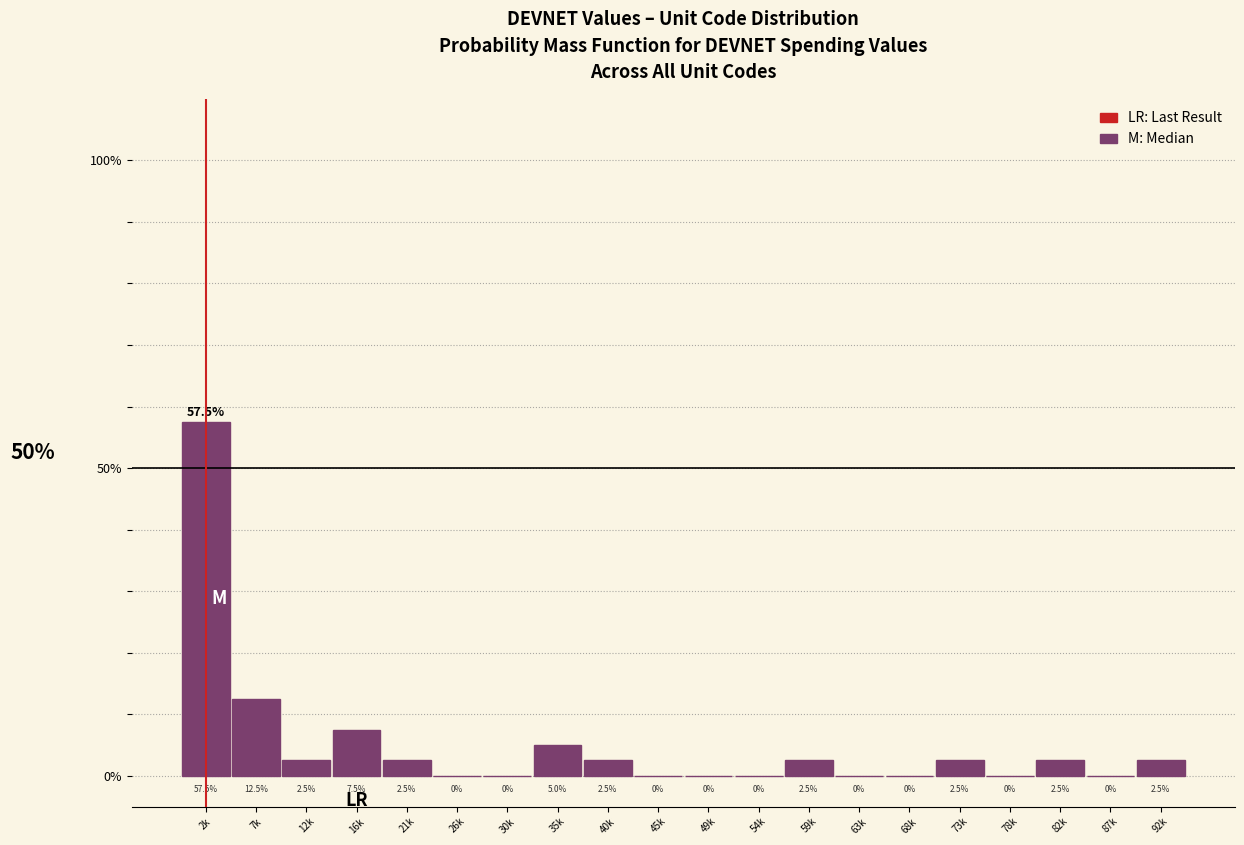

Reading right to left, extract all data points from this chart.

92k=2.5	87k=0.0	82k=2.5	78k=0.0	73k=2.5	68k=0.0	63k=0.0	59k=2.5	54k=0.0	49k=0.0	45k=0.0	40k=2.5	35k=5.0	30k=0.0	26k=0.0	21k=2.5	16k=7.5	12k=2.5	7k=12.5	2k=57.5